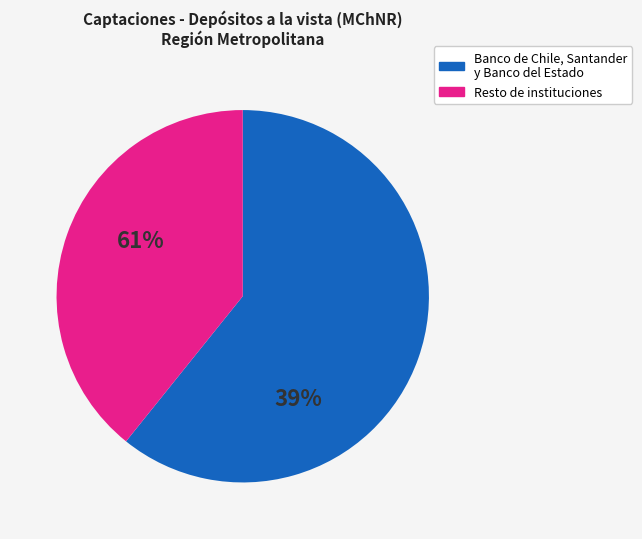

How many segments does this pie chart have?

2